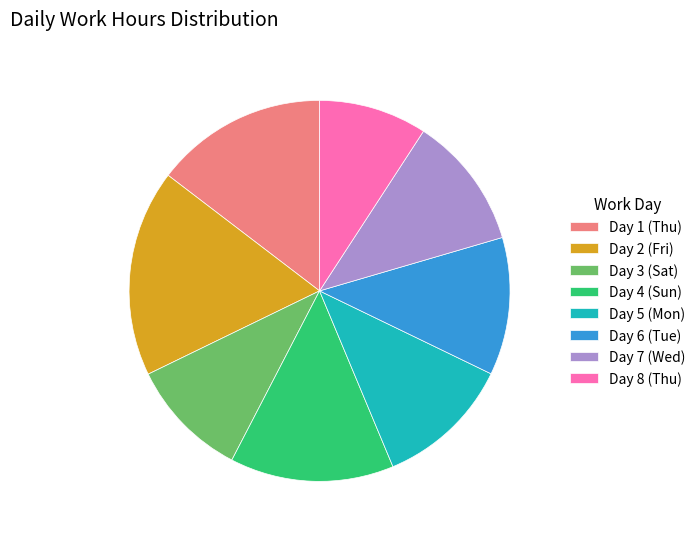

How many segments does this pie chart have?

8